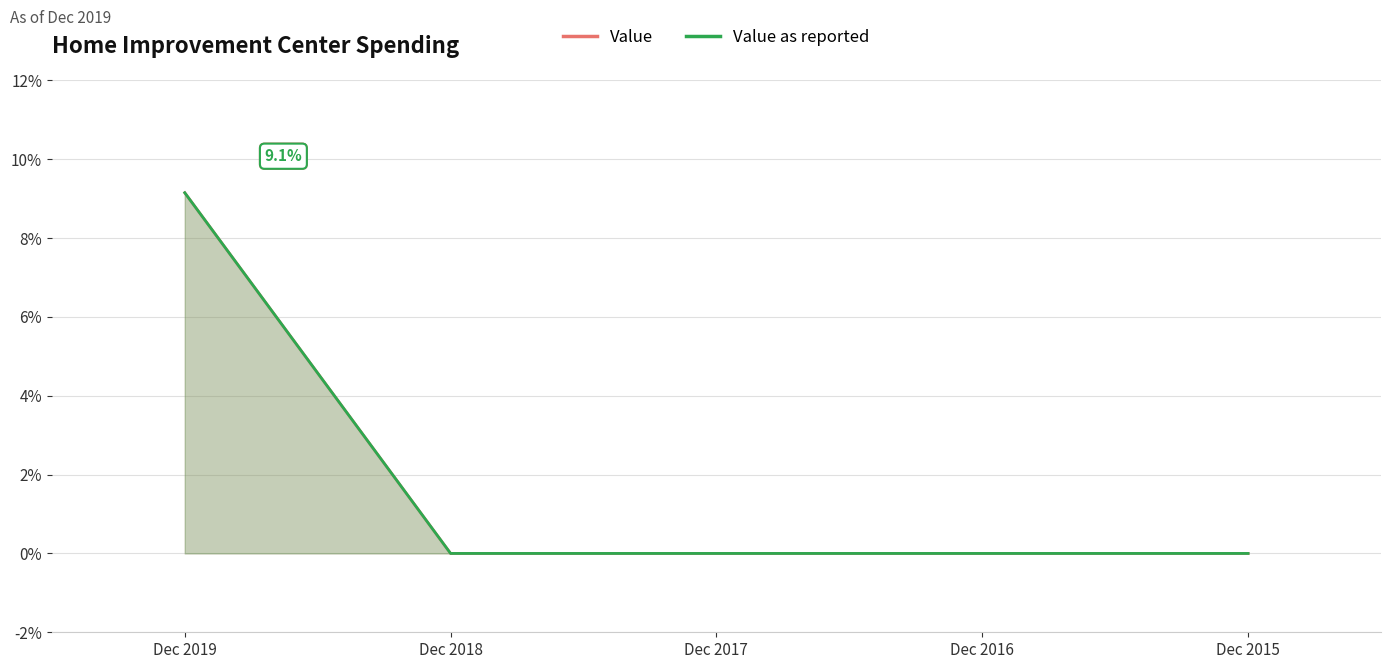

Reading right to left, list all the values displayed in this chart.

Value: 0.0	0.0	0.0	0.0	0.1
Value as reported: 0.0	0.0	0.0	0.0	0.1